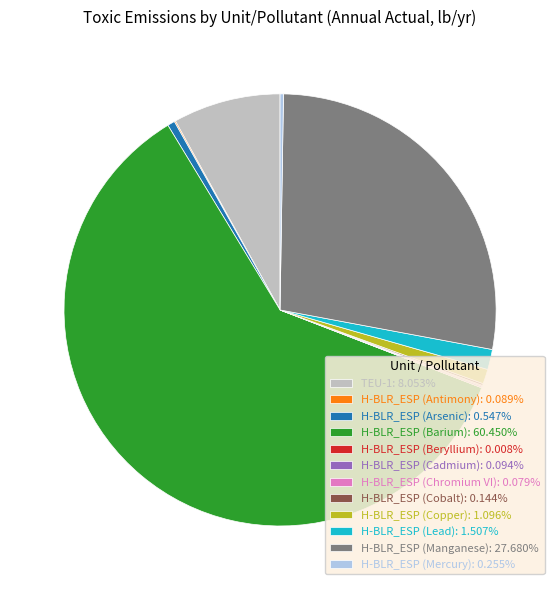

Is there a majority slice in this chart?

Yes